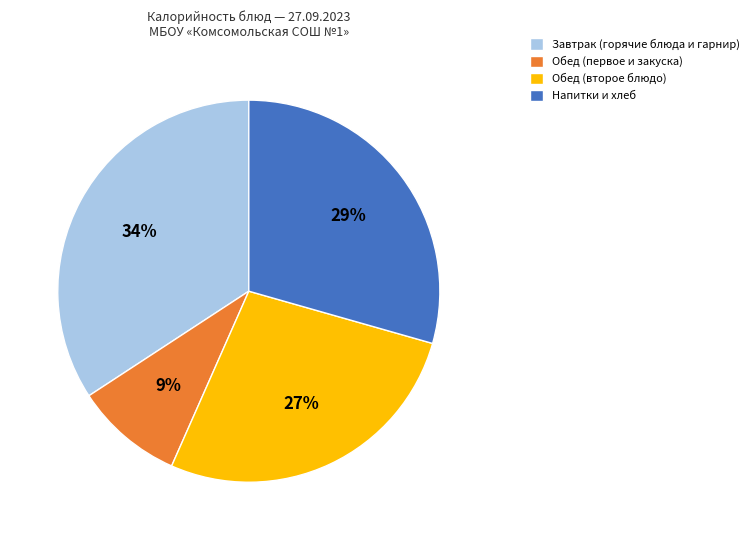

Is it true that Завтрак (горячие блюда и гарнир) is 34% of the pie?

True